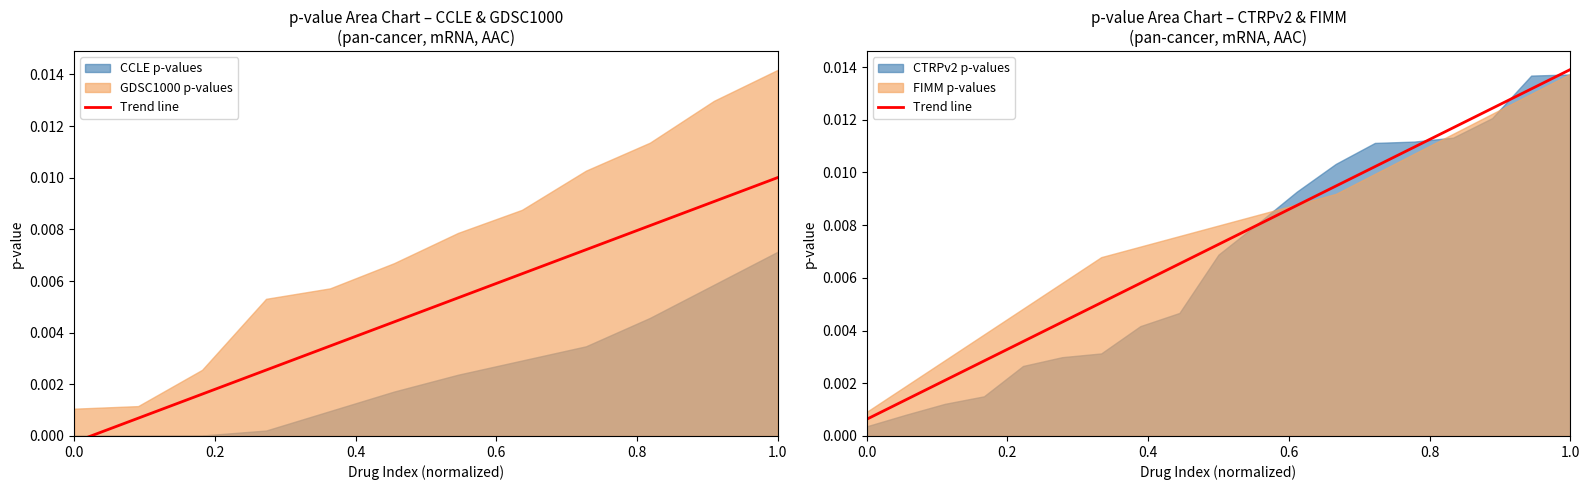

The chart shows a value of 0.0 at 0.0. True or false?

True